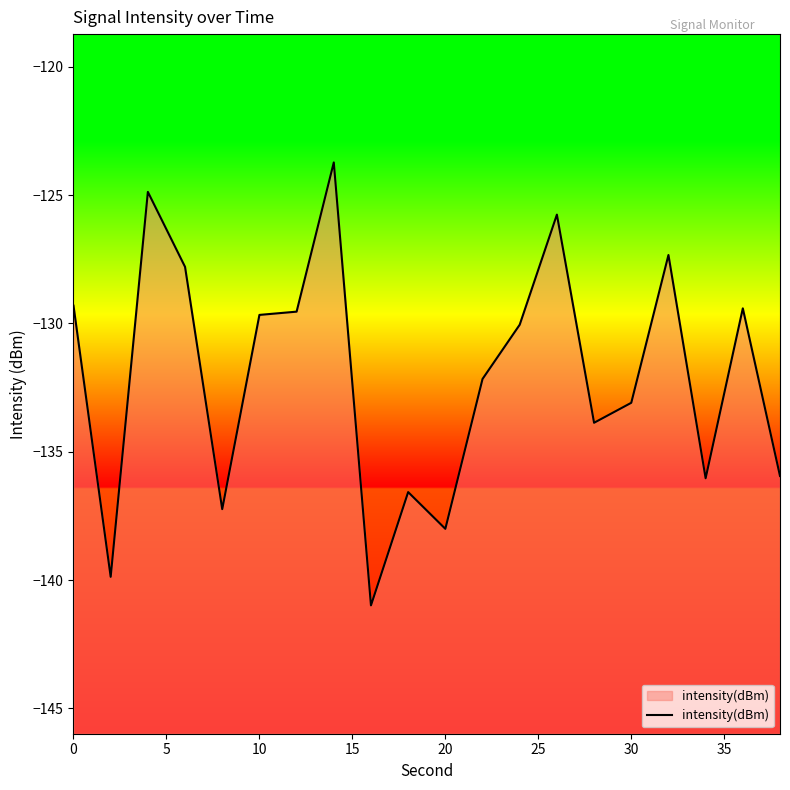

What is the minimum value shown in the chart?

-141.0